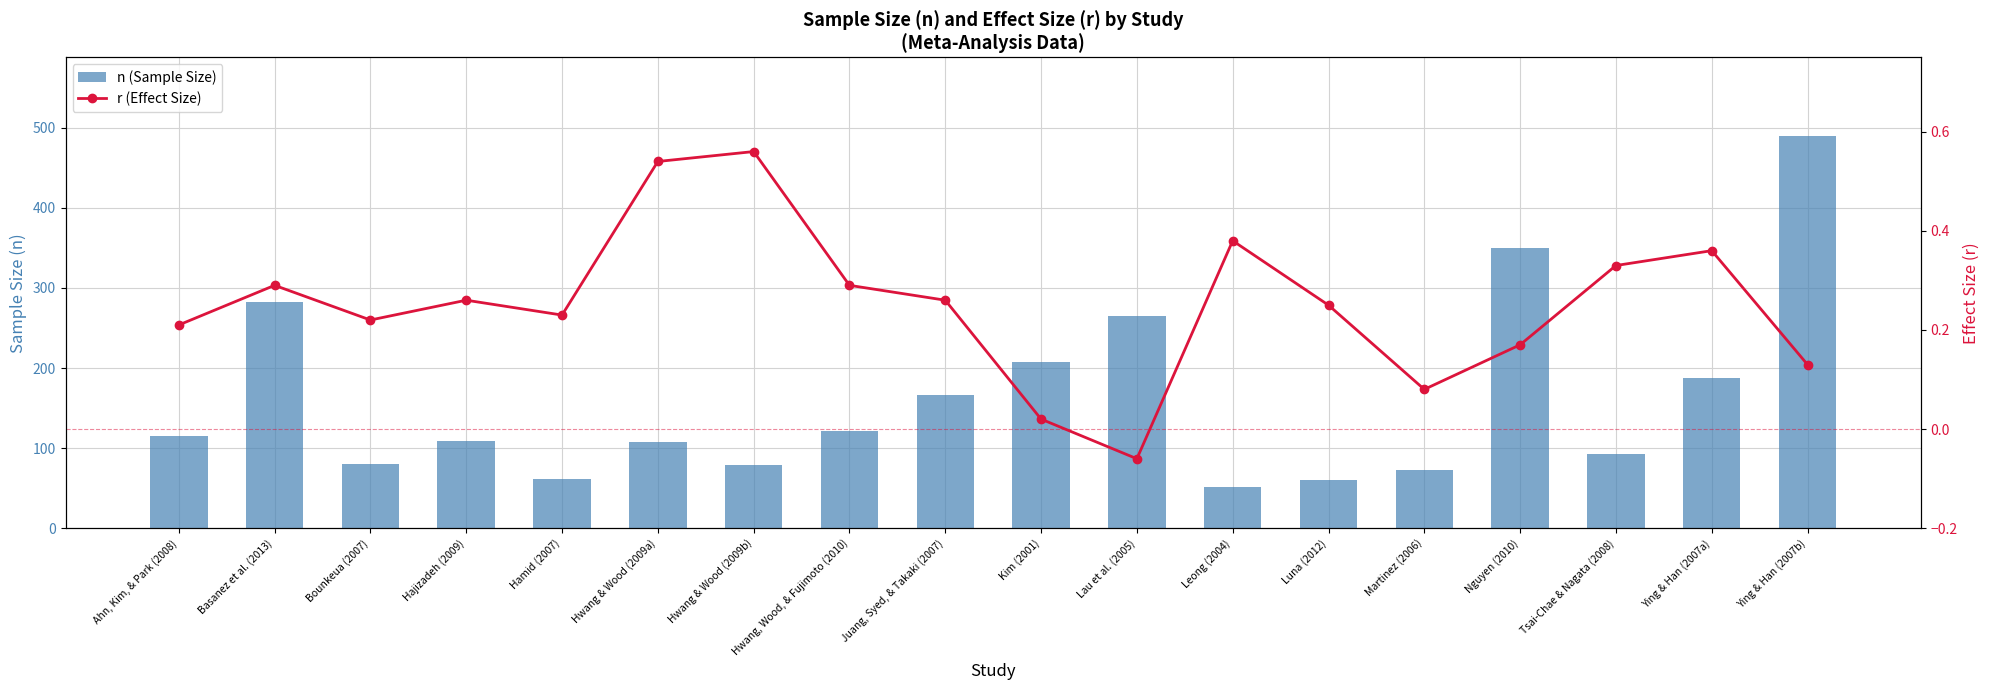

Which series has the largest total across all categories?

n (Sample Size)